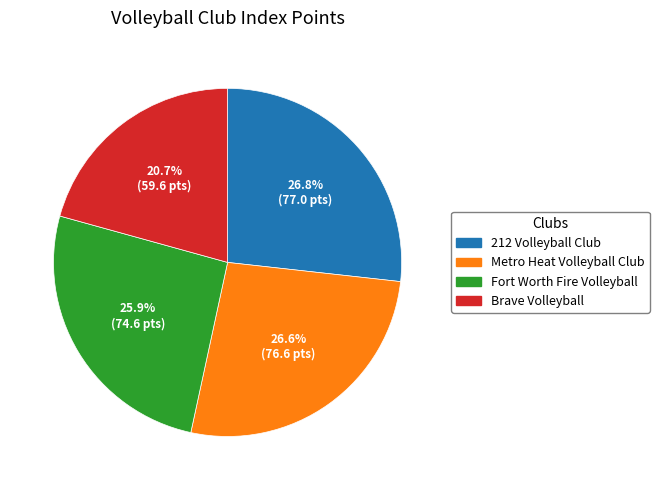

Does any single category account for the majority?

No